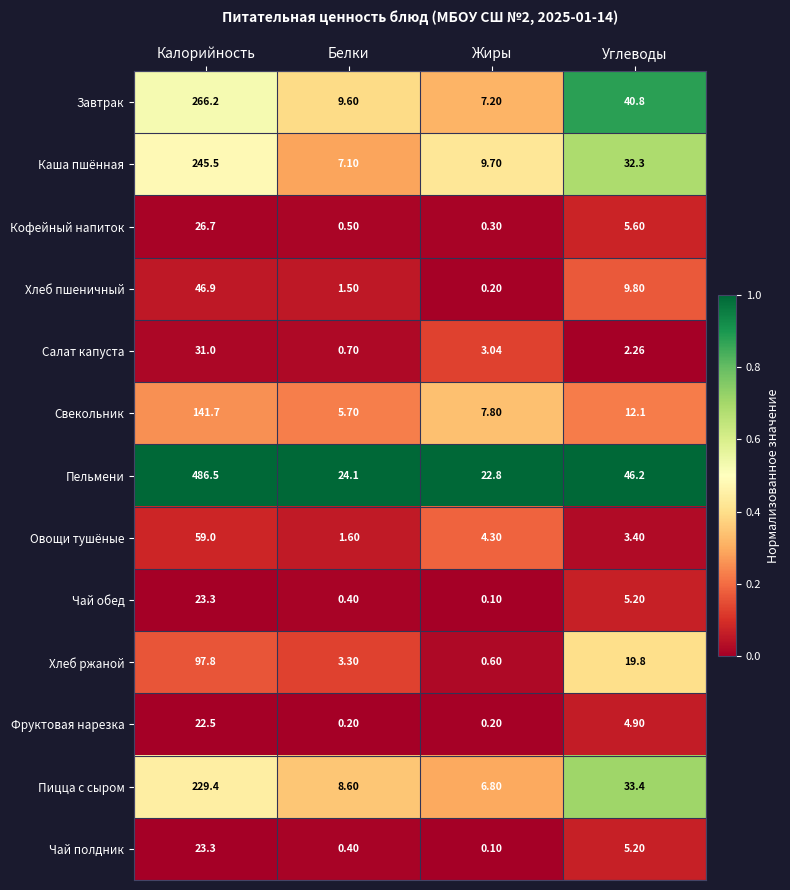

What is the spread (max minus min) of values at Углеводы?

43.9